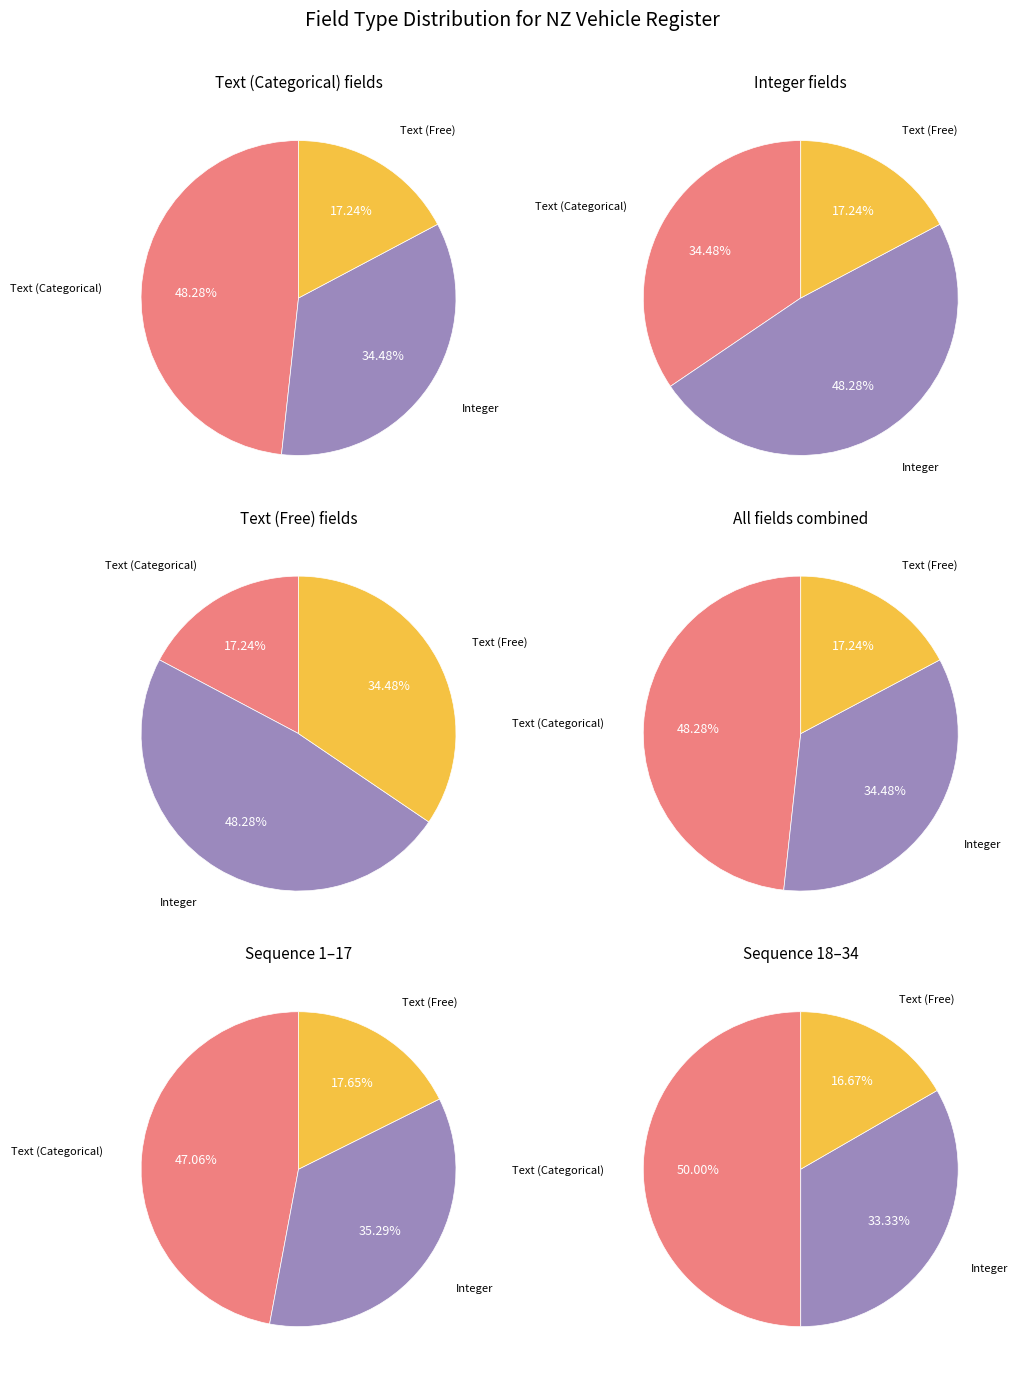

How many slices are in this pie chart?

3